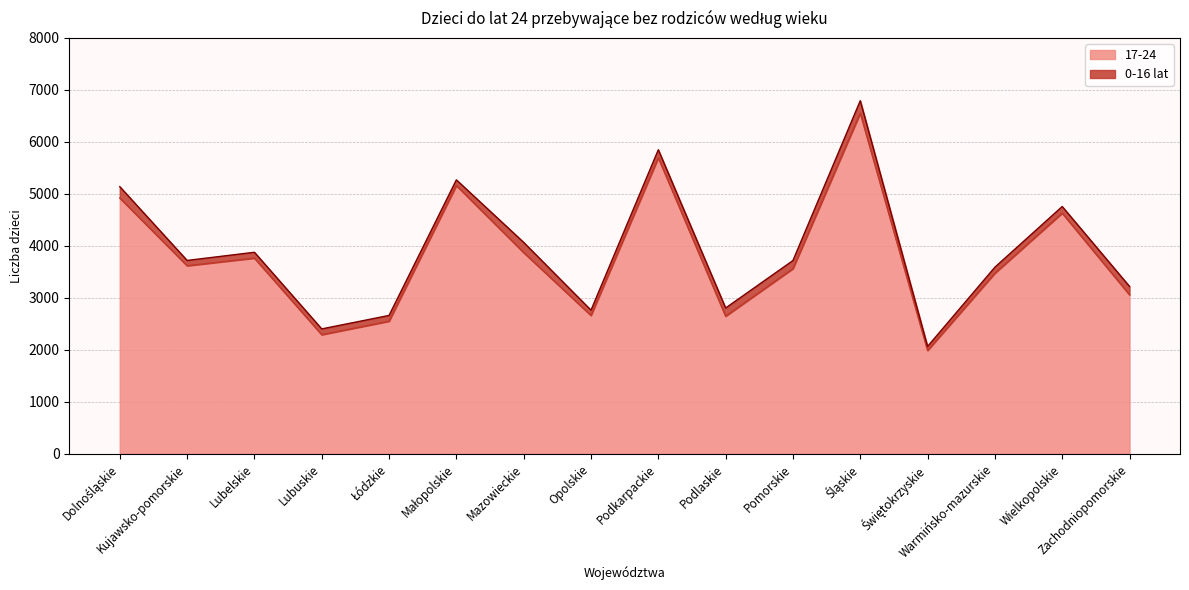

Between Podlaskie and Zachodniopomorskie, which is larger?

Zachodniopomorskie